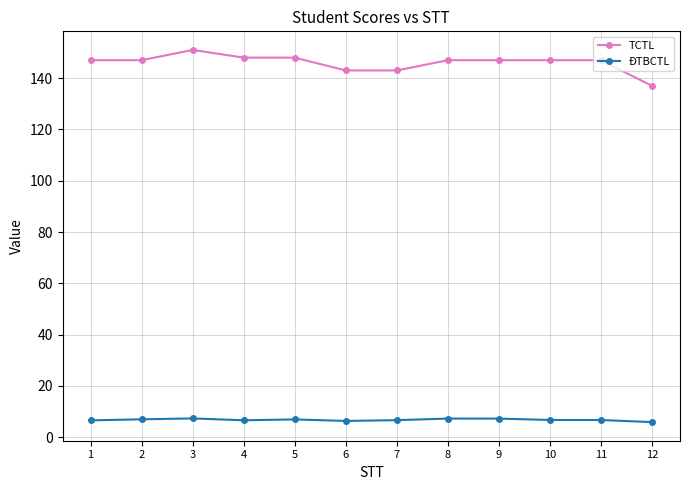

Count the number of categories in the chart.

12